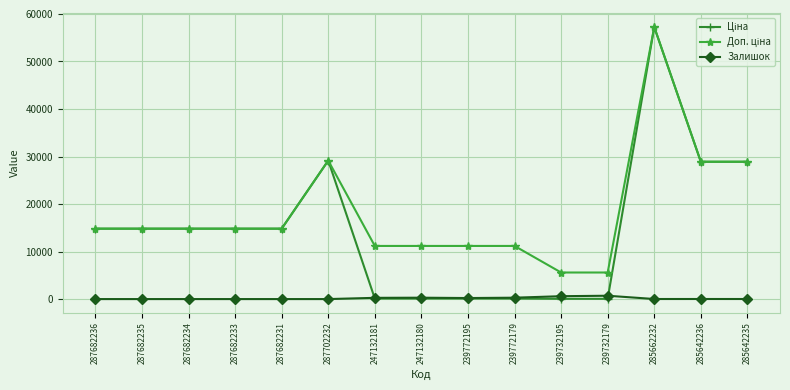

What is the greatest value displayed?

57258.0